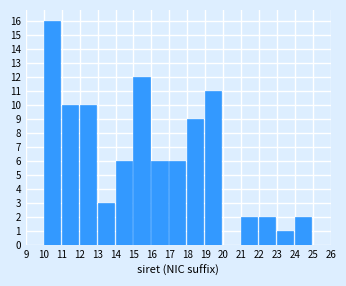

Reading left to right, transcribe this chart: for each bar, give the range it covers on the x-axis and its height. The values are not printed on the chart, so give them approximately, as read against the axis.

10 to 11: 16
11 to 12: 10
12 to 13: 10
13 to 14: 3
14 to 15: 6
15 to 16: 12
16 to 17: 6
17 to 18: 6
18 to 19: 9
19 to 20: 11
20 to 21: 0
21 to 22: 2
22 to 23: 2
23 to 24: 1
24 to 25: 2